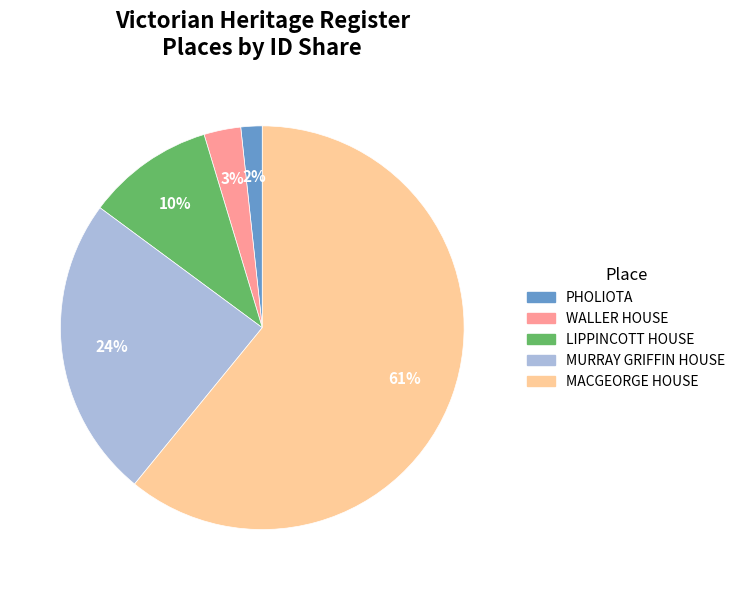

Is there any slice that represents more than half of the pie?

Yes